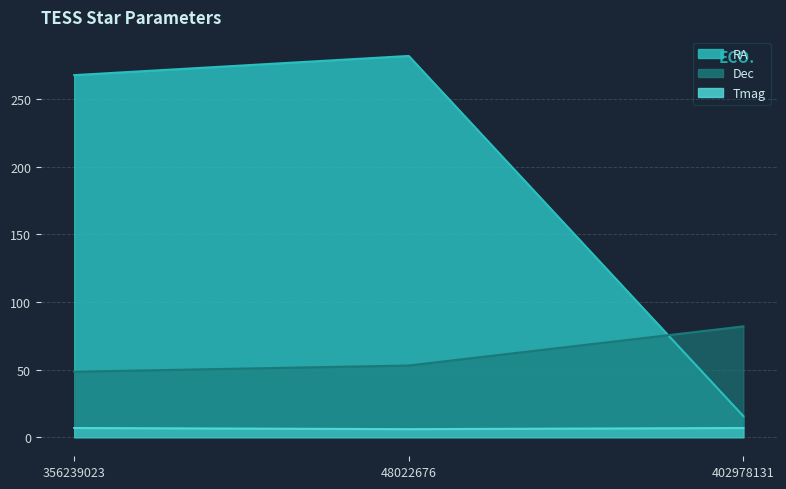

Which series has the largest range (max minus min)?

RA